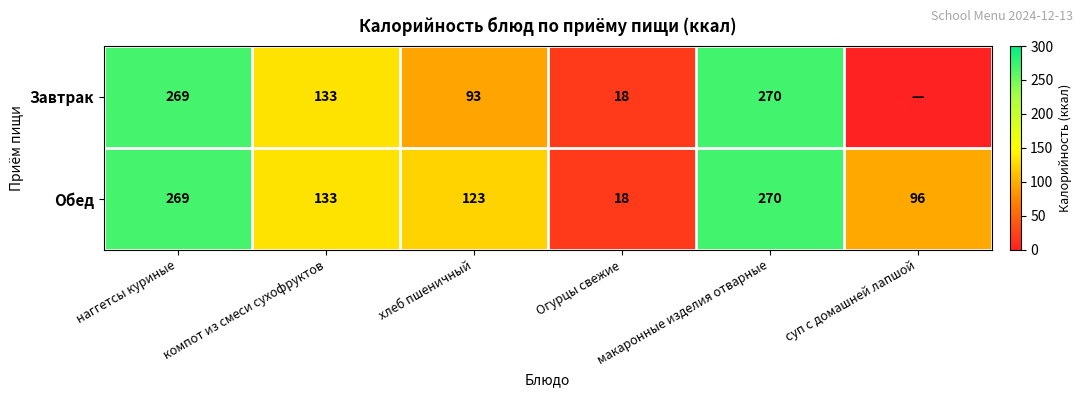

The Обед series shows 18 at Огурцы свежие. True or false?

True